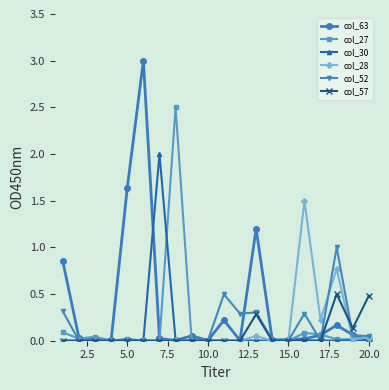

What is the value of the col_52 point at the 18th from the left?

1.0